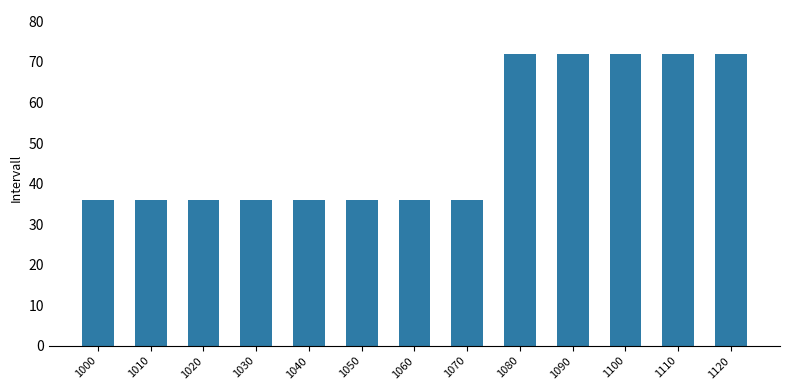

What is the maximum value shown in the chart?

72